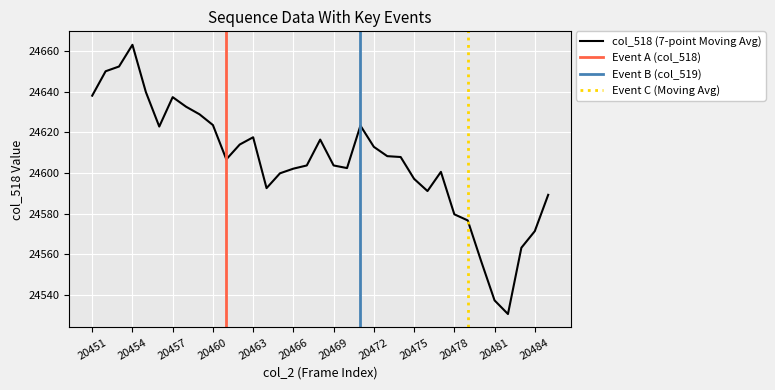

What is the highest value of the col_518 (7-point Moving Avg) series?

24663.0